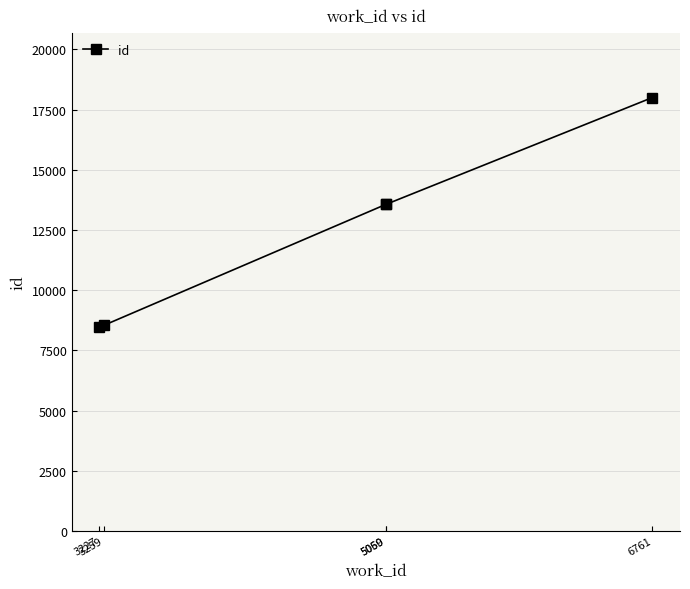

True or false: there are more than 2 points higher than both neighbors.

False